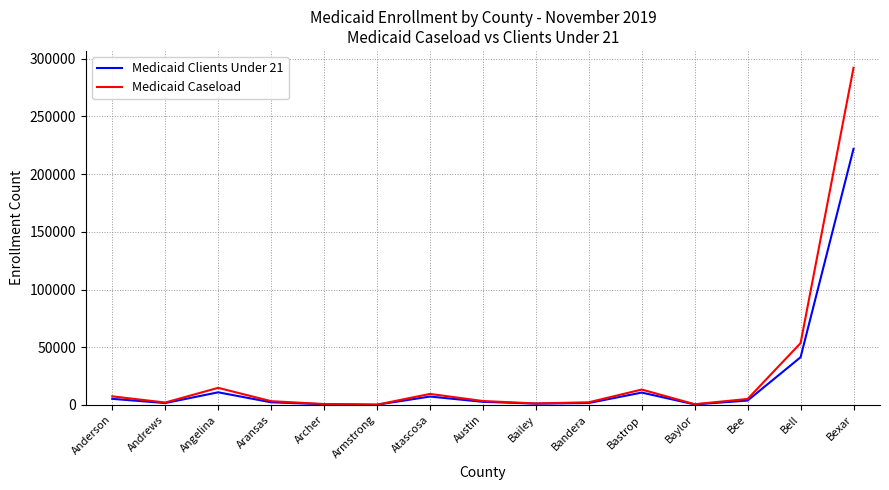

What is the maximum value for Medicaid Caseload?

292236